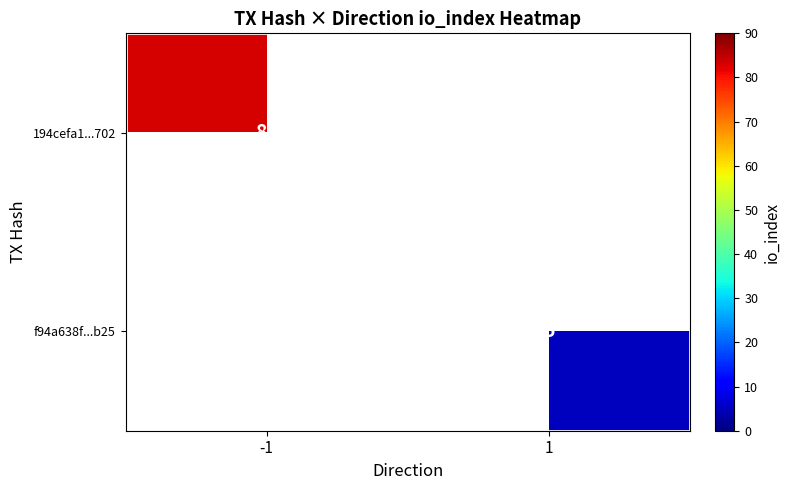

The value of f94a638f...b25 at 1 is 3. True or false?

False